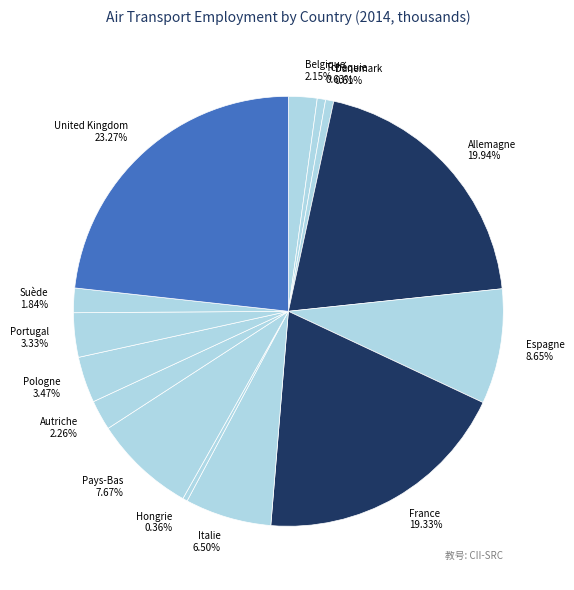

Between United Kingdom and Portugal, which is larger?

United Kingdom